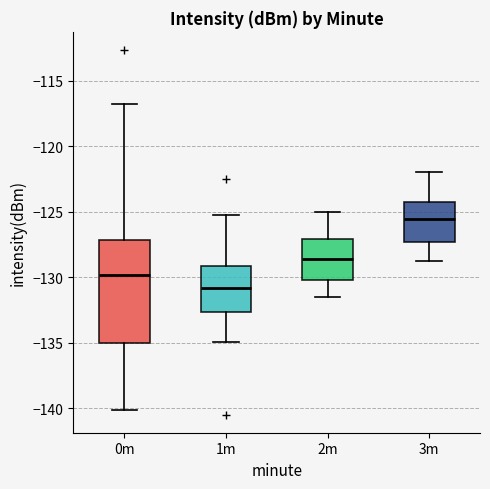

Where is the upper edge of the box for 1m on the y-axis? The values are not printed on the chart, so give them approximately, as read against the axis.

-129.0